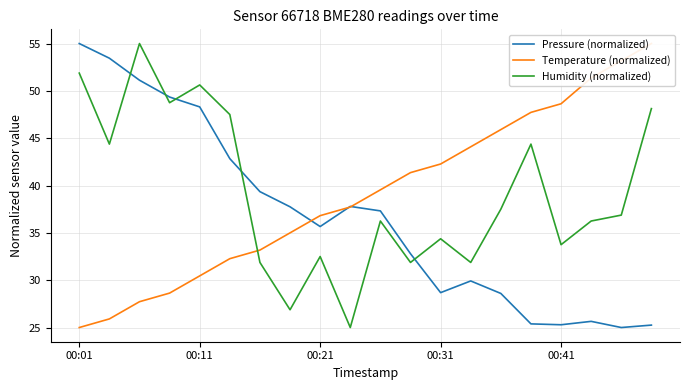

What is the lowest value of the Humidity (normalized) series?

25.0